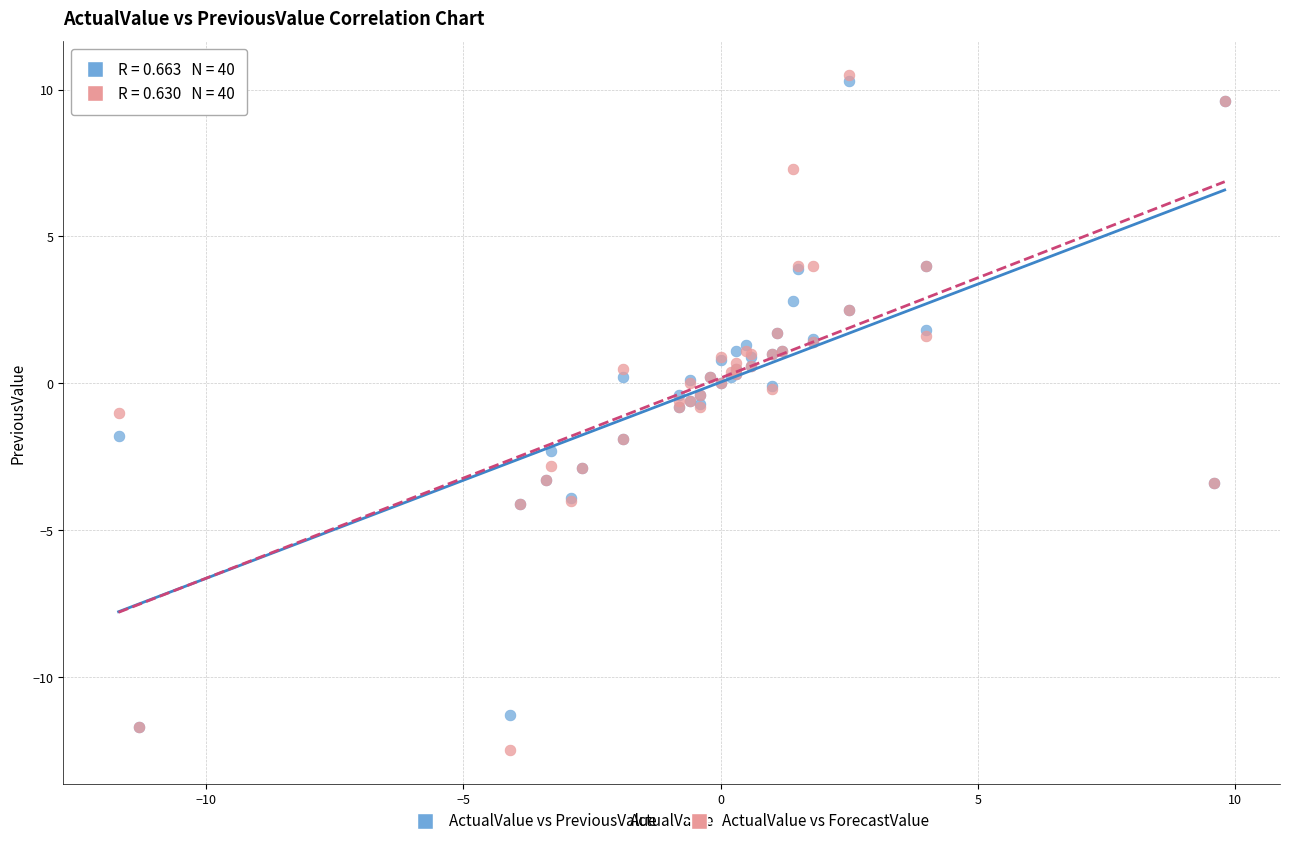

What are all the series names shown in the legend?

ActualValue vs PreviousValue, ActualValue vs ForecastValue